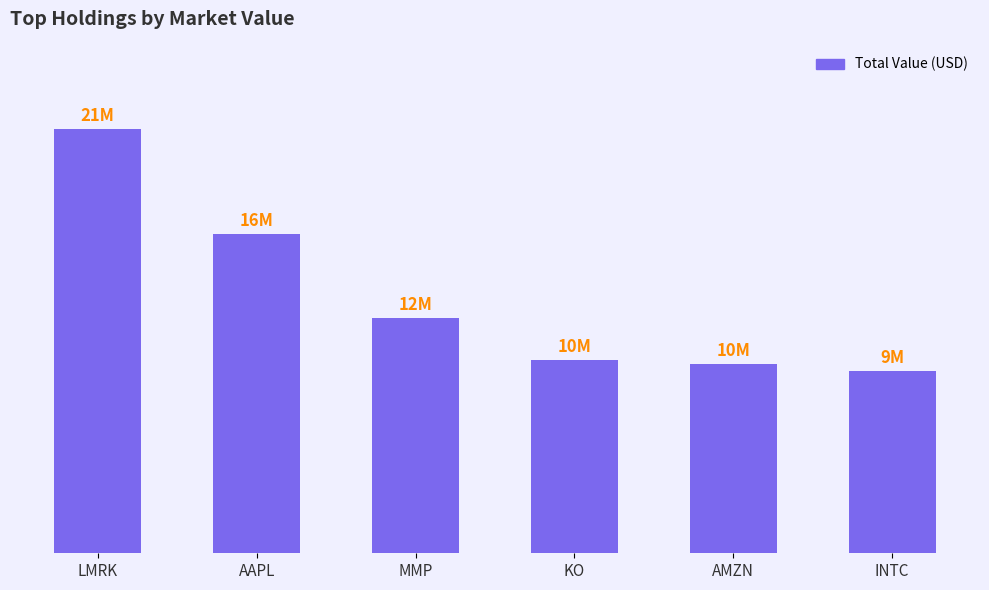

At which label does the data first exceed 11826000?

LMRK